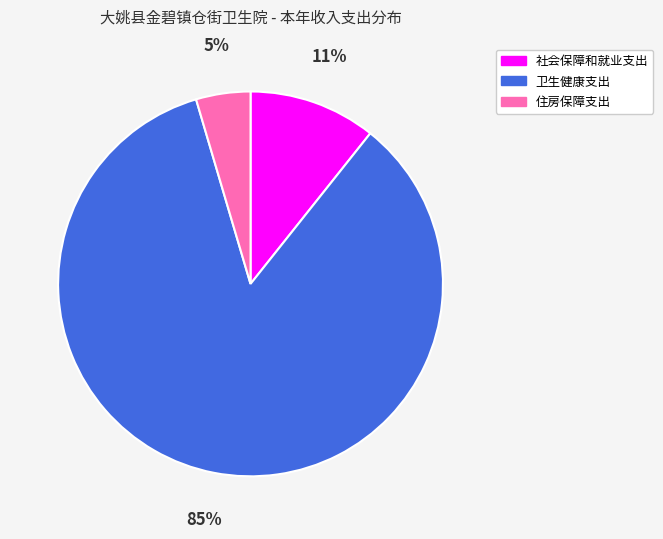

What is the ratio of the value at 住房保障支出 to the value at 卫生健康支出?

0.1